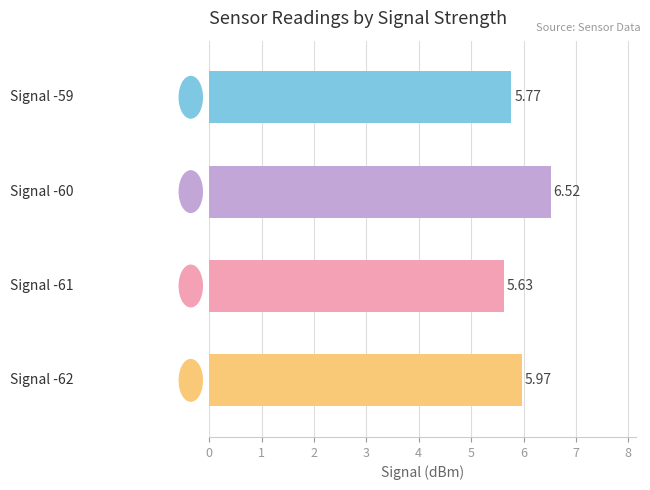

What is the difference between the maximum and minimum values?

0.9